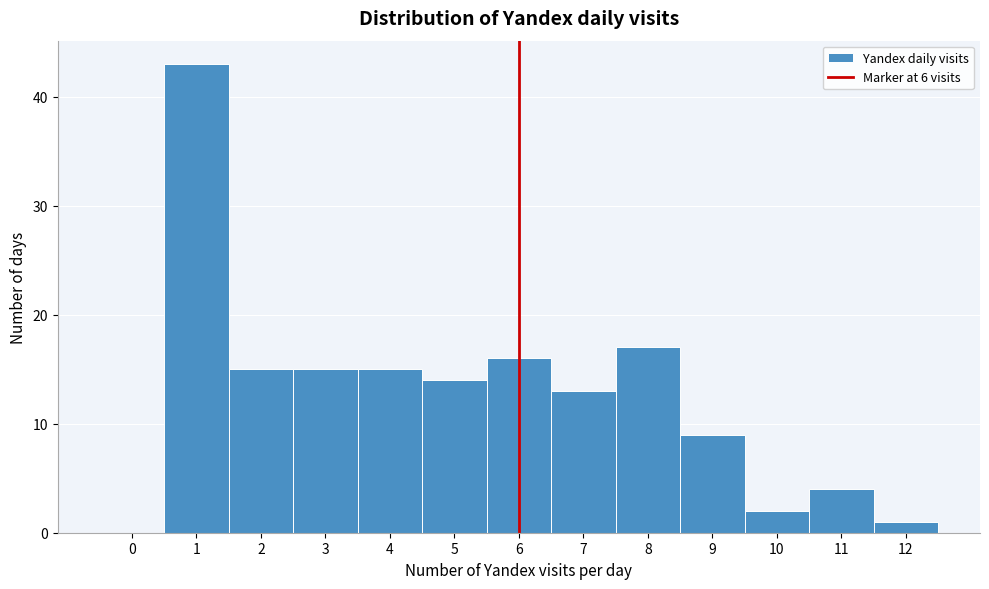

Which range on the x-axis has the tallest bar?

0.5 to 1.5